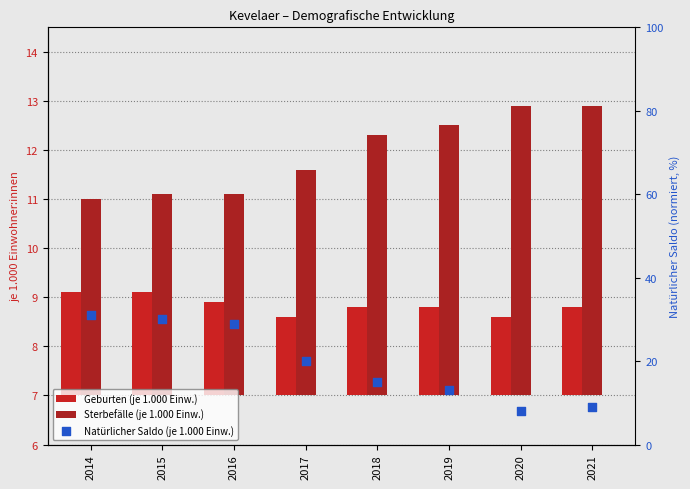

Which series reaches the minimum Y coordinate?

Geburten (je 1.000 Einw.)